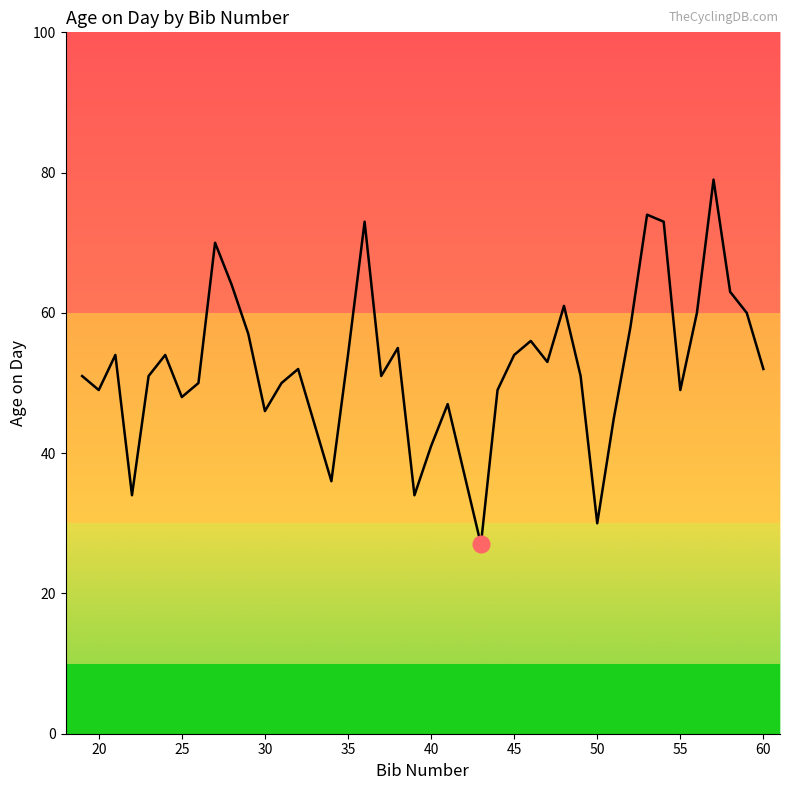

What is the difference between the maximum and minimum values?

52